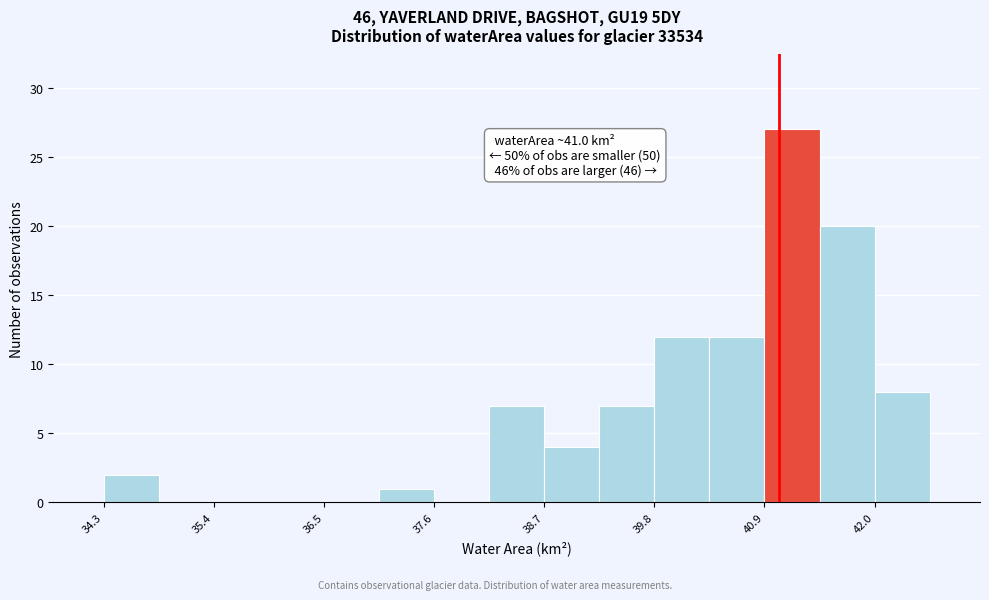

Around what value on the x-axis is the tallest bar? Give the approximate position of its centre, as read against the axis.

41.2